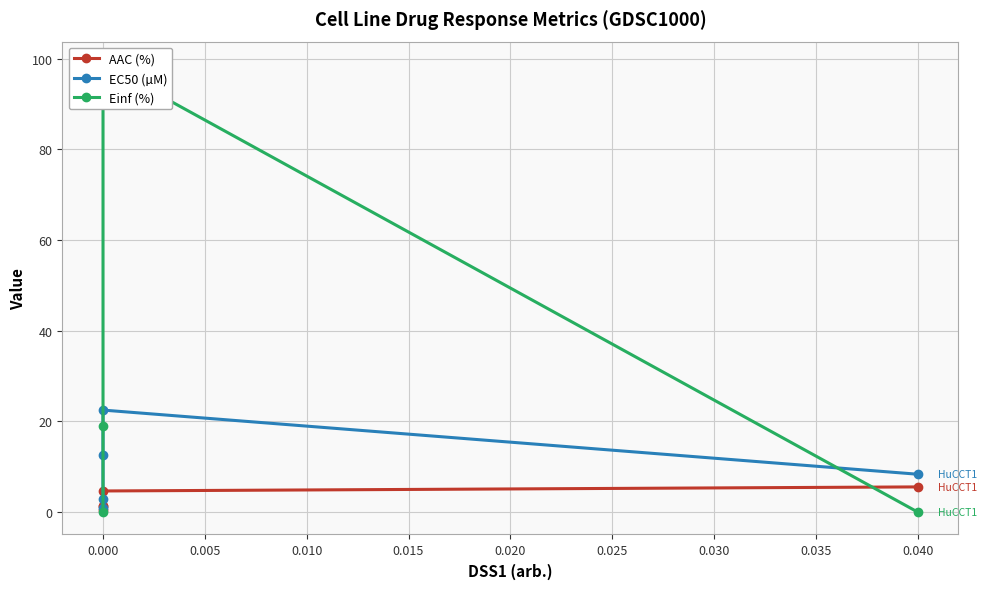

What are all the series names shown in the legend?

AAC (%), EC50 (µM), Einf (%)